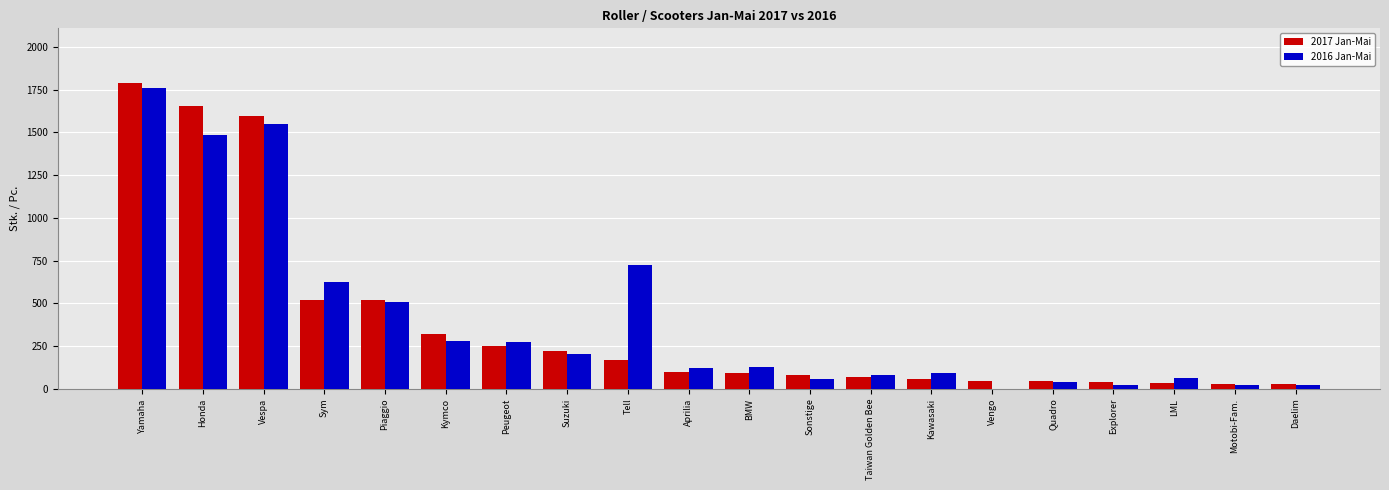

What is the total value across all series at Sym?

1147